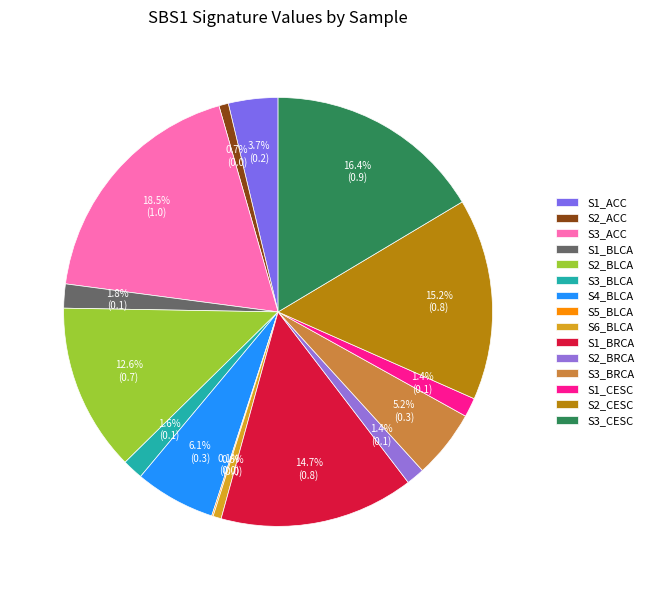

Is S4_BLCA the majority of the pie?

No